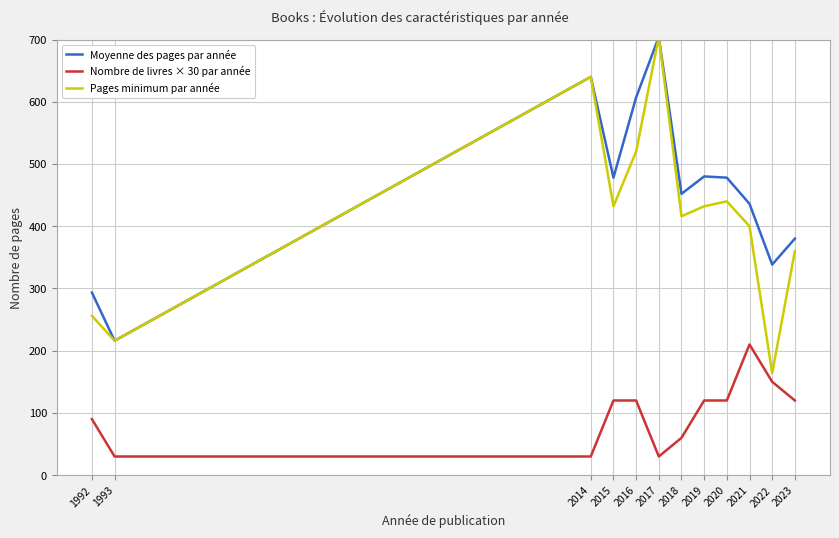

At which label does Pages minimum par année reach its peak?

2017